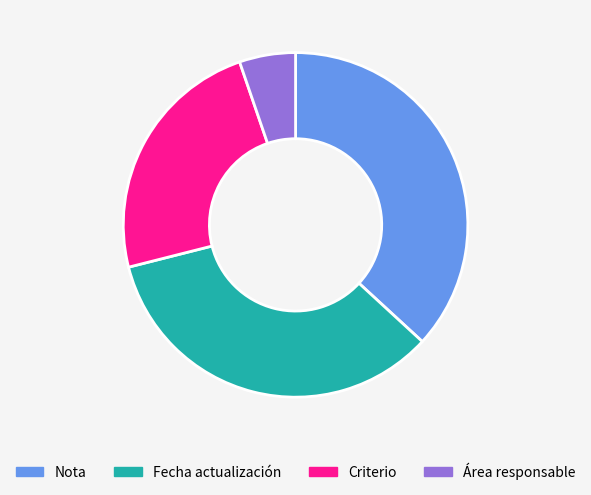

Is it true that Fecha actualización is 34% of the pie?

True